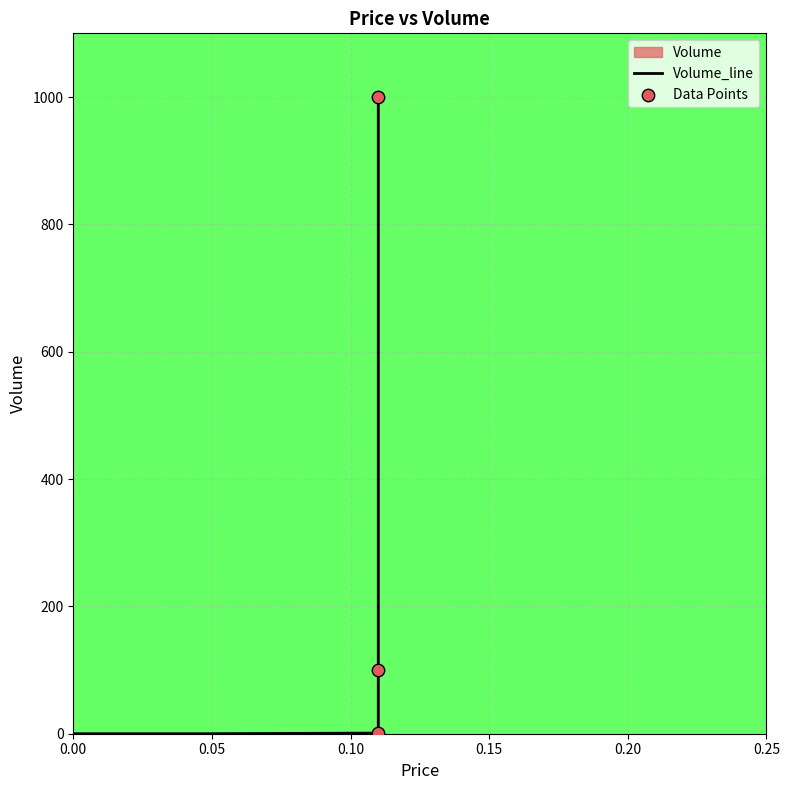

What is the change in value from 0.11_100 to 0.11_1000?

+900